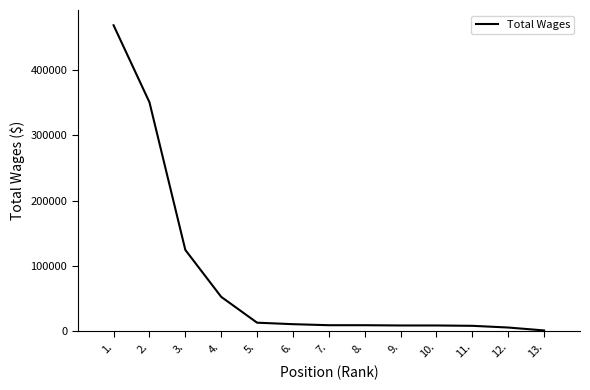

What is the ratio of the value at 9. to the value at 4.?

0.2